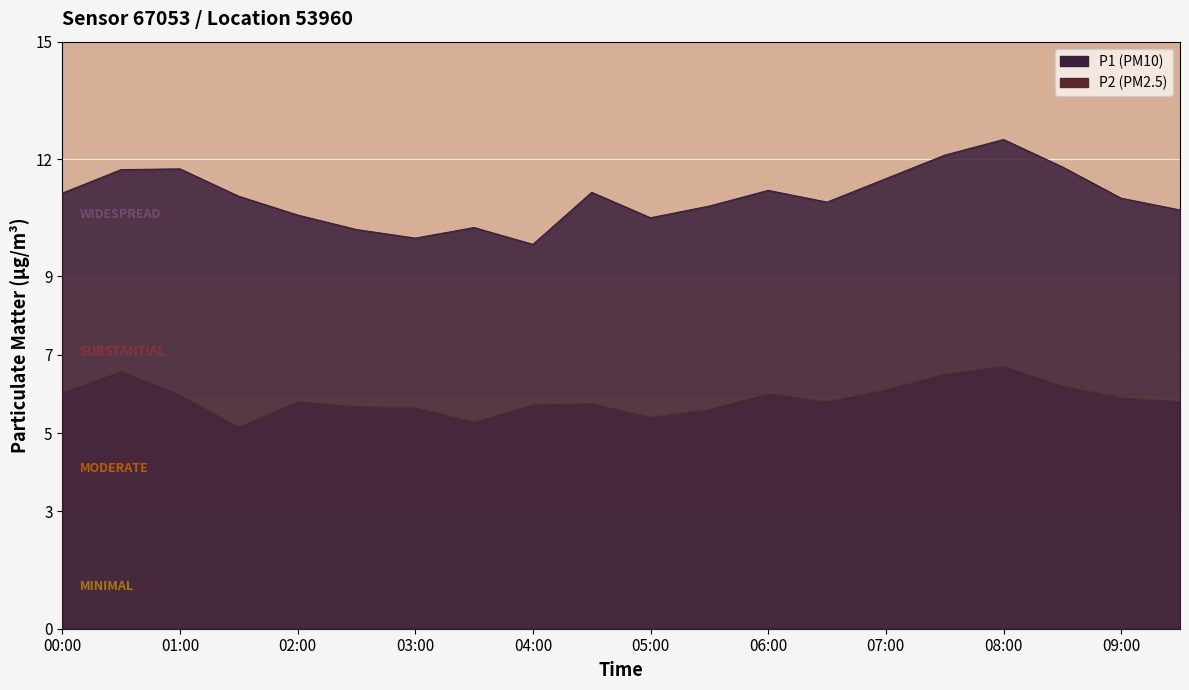

What is the sum of all P1 values?

220.6